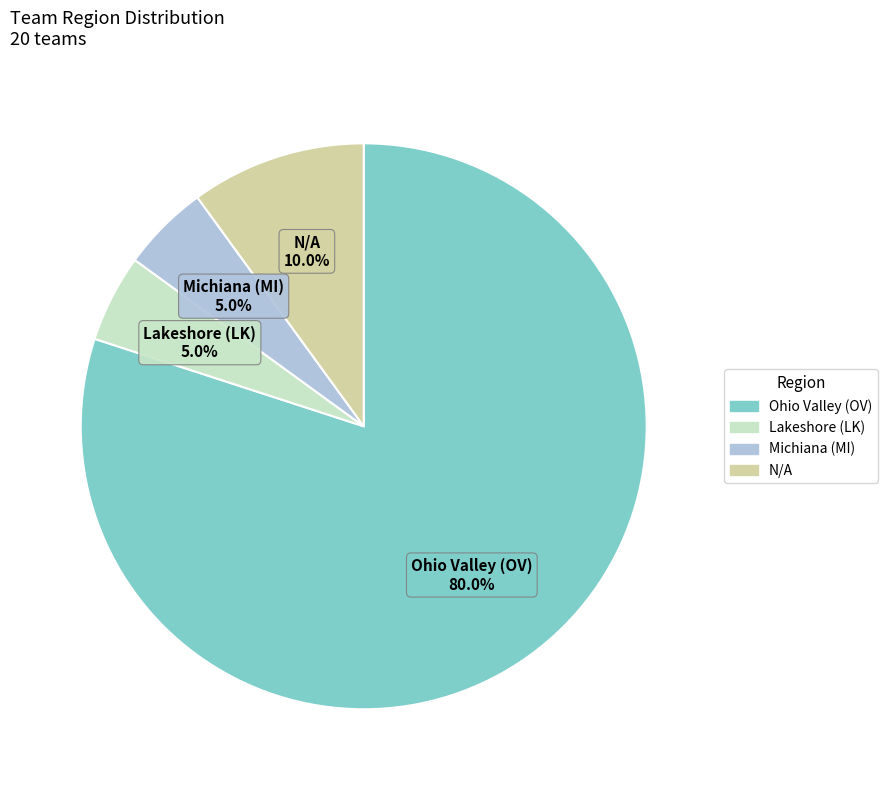

What percentage is the N/A slice, to the nearest percent?

10%